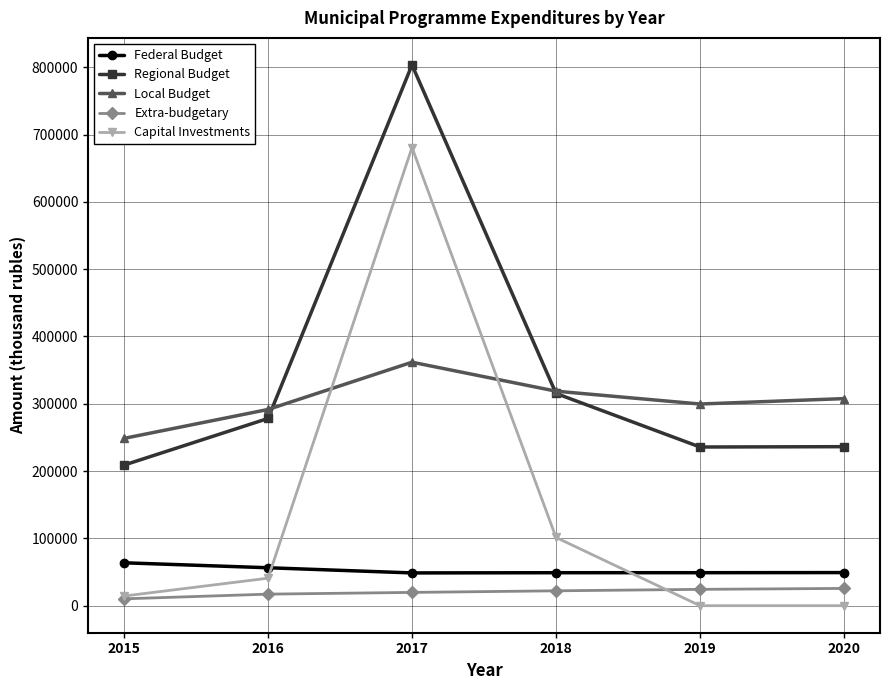

True or false: Extra-budgetary has a value of 19730.5 at 2017.

True